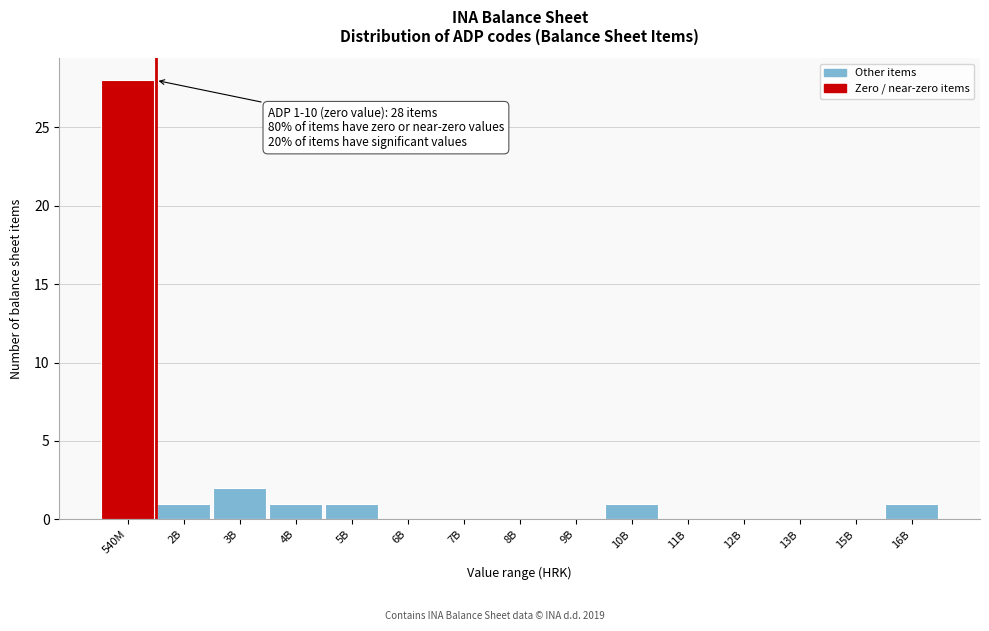

Reading right to left, transcribe all the data shown in this chart.

16B=1	15B=0	13B=0	12B=0	11B=0	10B=1	9B=0	8B=0	7B=0	6B=0	5B=1	4B=1	3B=2	2B=1	540M=28